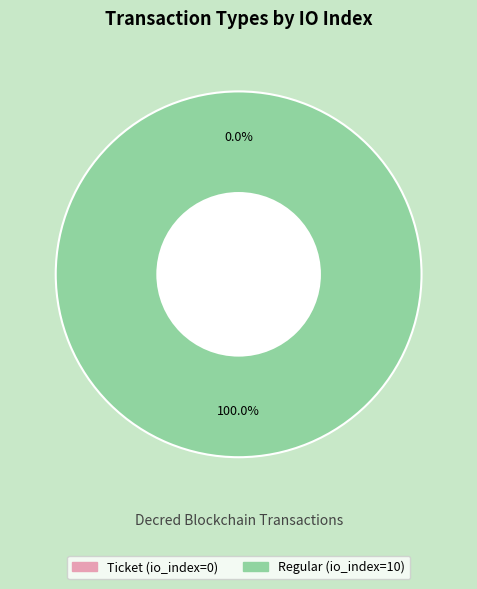

Is it true that Regular is 100% of the pie?

True